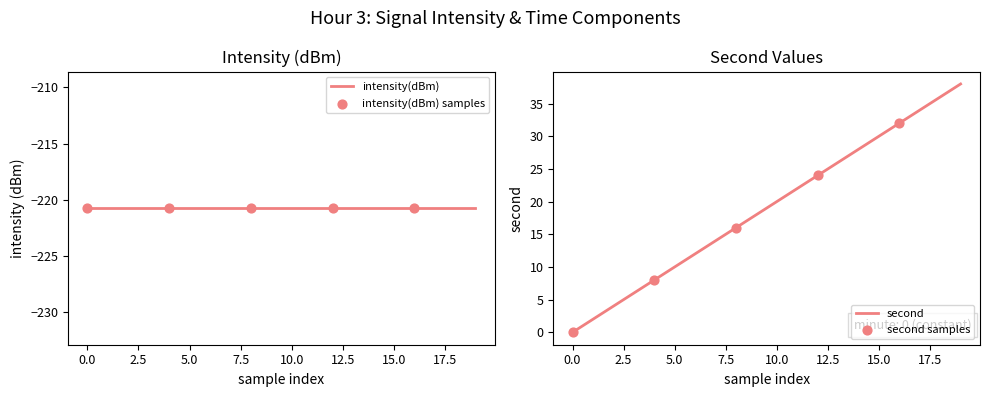

Which series contains the lowest Y value?

intensity(dBm)